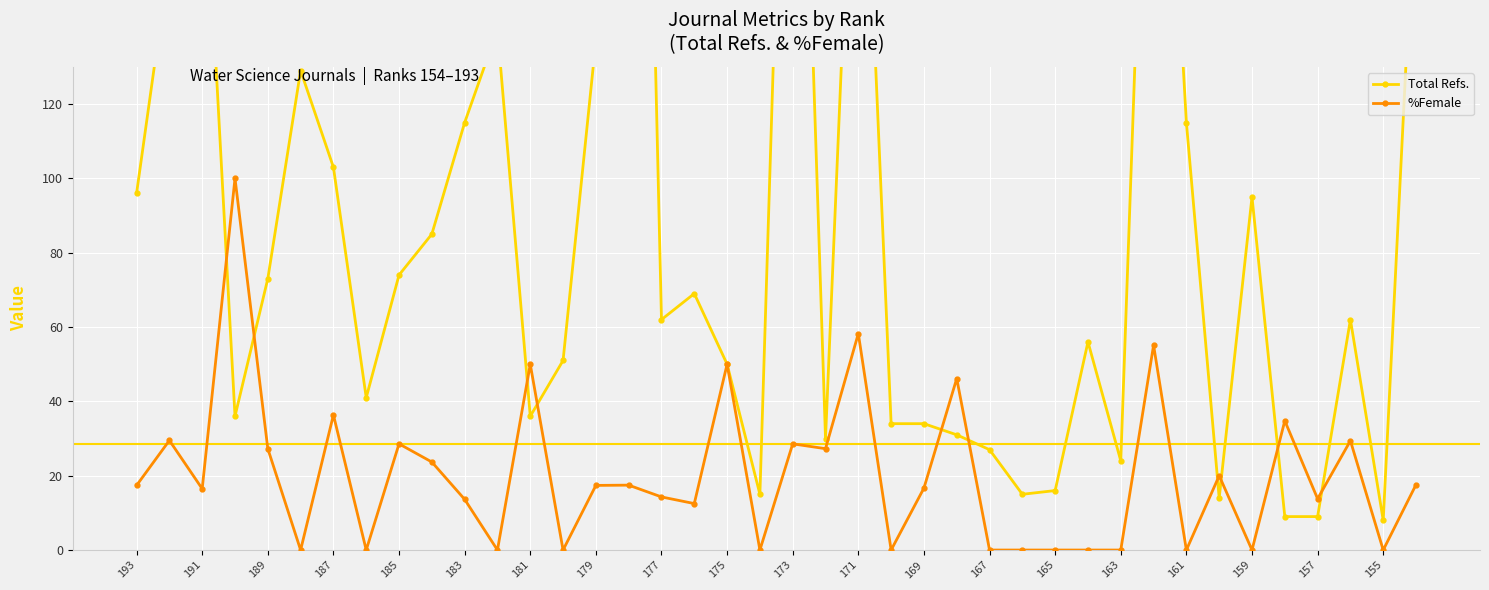

The %Female series shows 58.2 at 171. True or false?

True